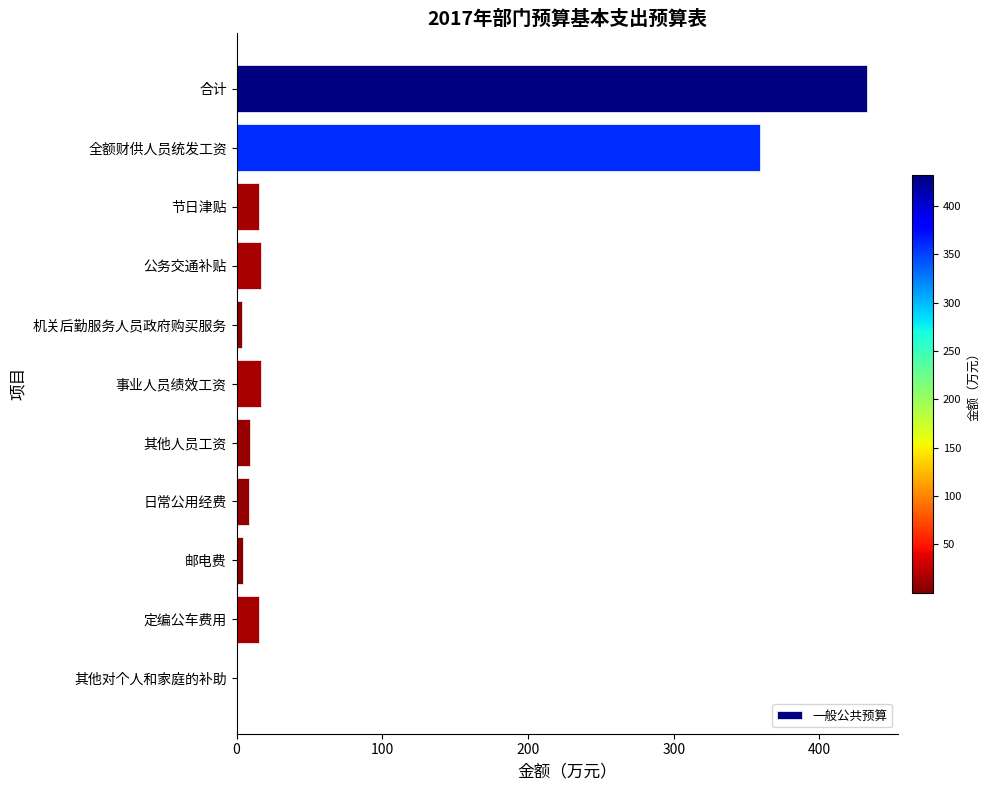

What is the sum of all values?

881.8